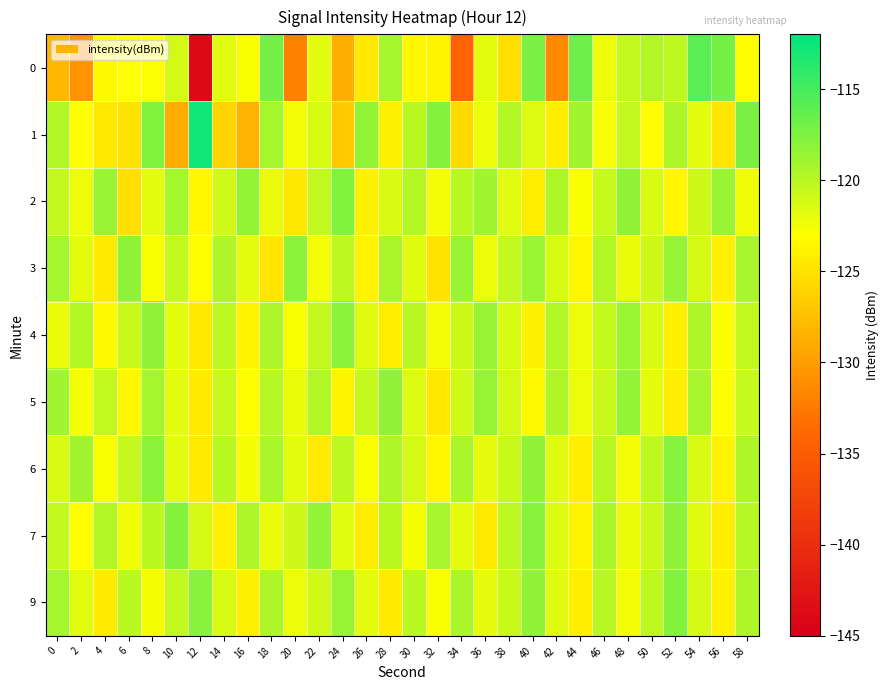

Between 14 and 30, which series saw the biggest shift?

row_1